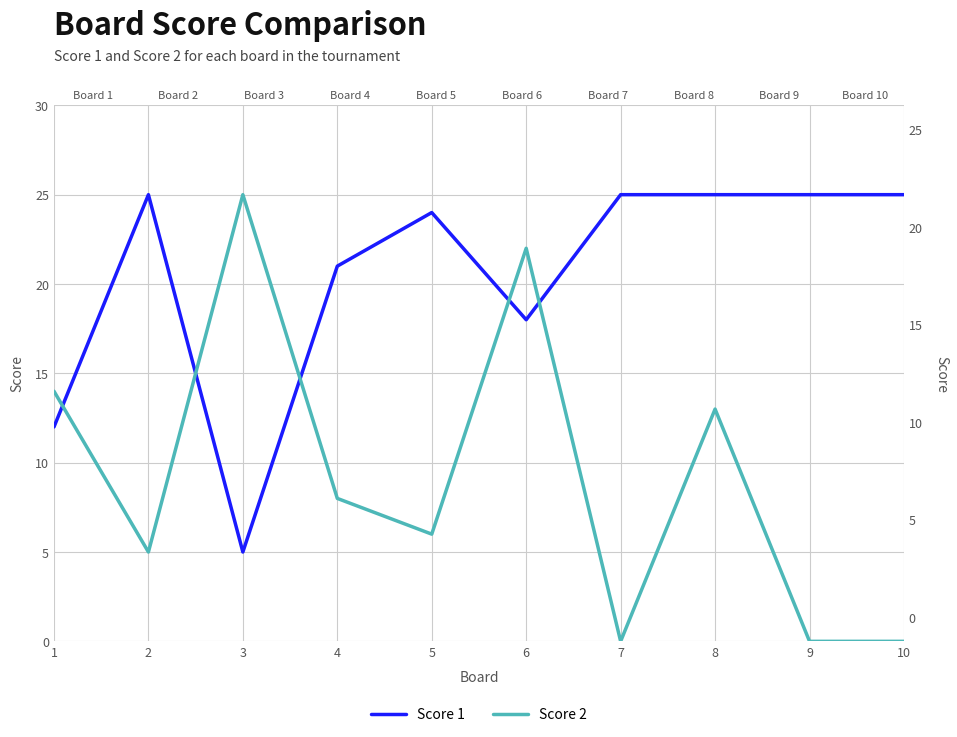

What is the average value of the Score 2 series?

9